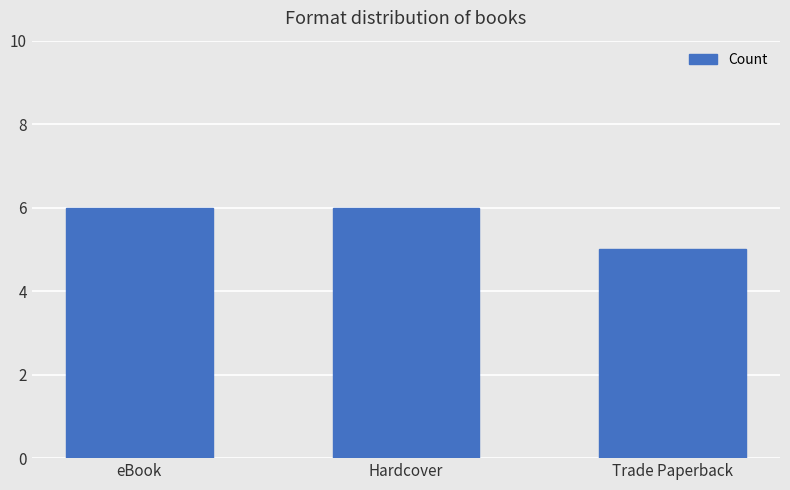

What is the minimum value shown in the chart?

5